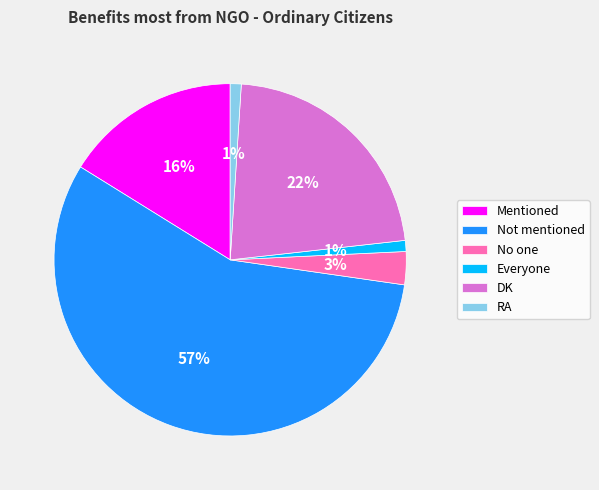

The Not mentioned slice represents 49% of the pie. True or false?

False